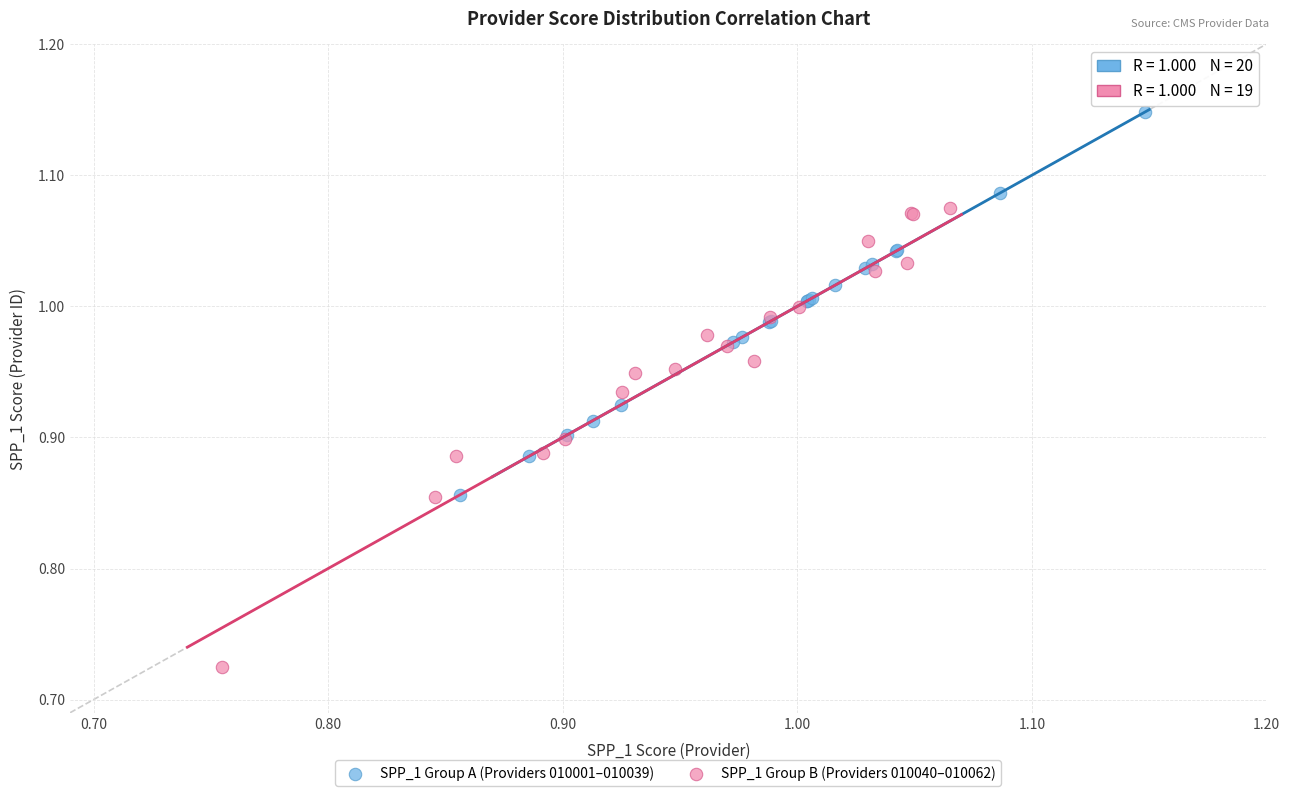

Which series has the widest spread of Y values?

SPP_1 Group B (Providers 010040–010062)